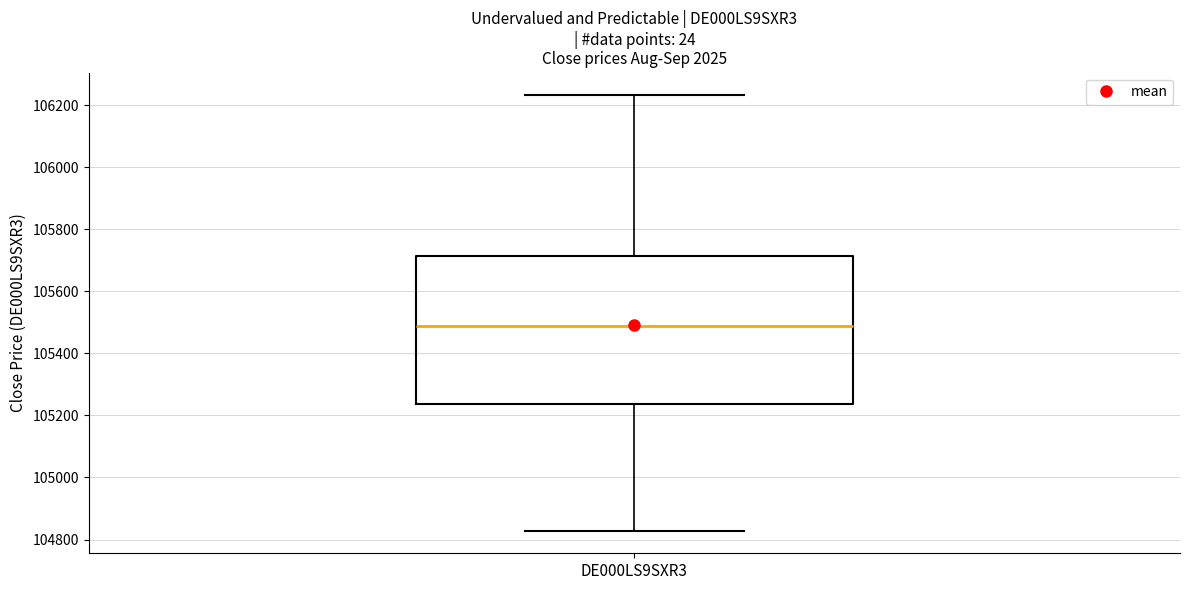

Read this box plot against the y-axis: the position of the median line, the range covered by the box, and the ends of both whiskers. The values are not printed on the chart, so give them approximately, as read against the axis.

median 105480, box 105240 to 105720, whiskers 104820 to 106240